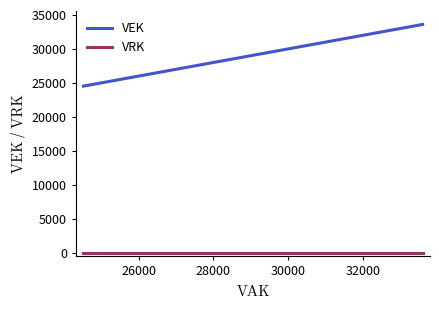

How many distinct data groups are displayed?

2